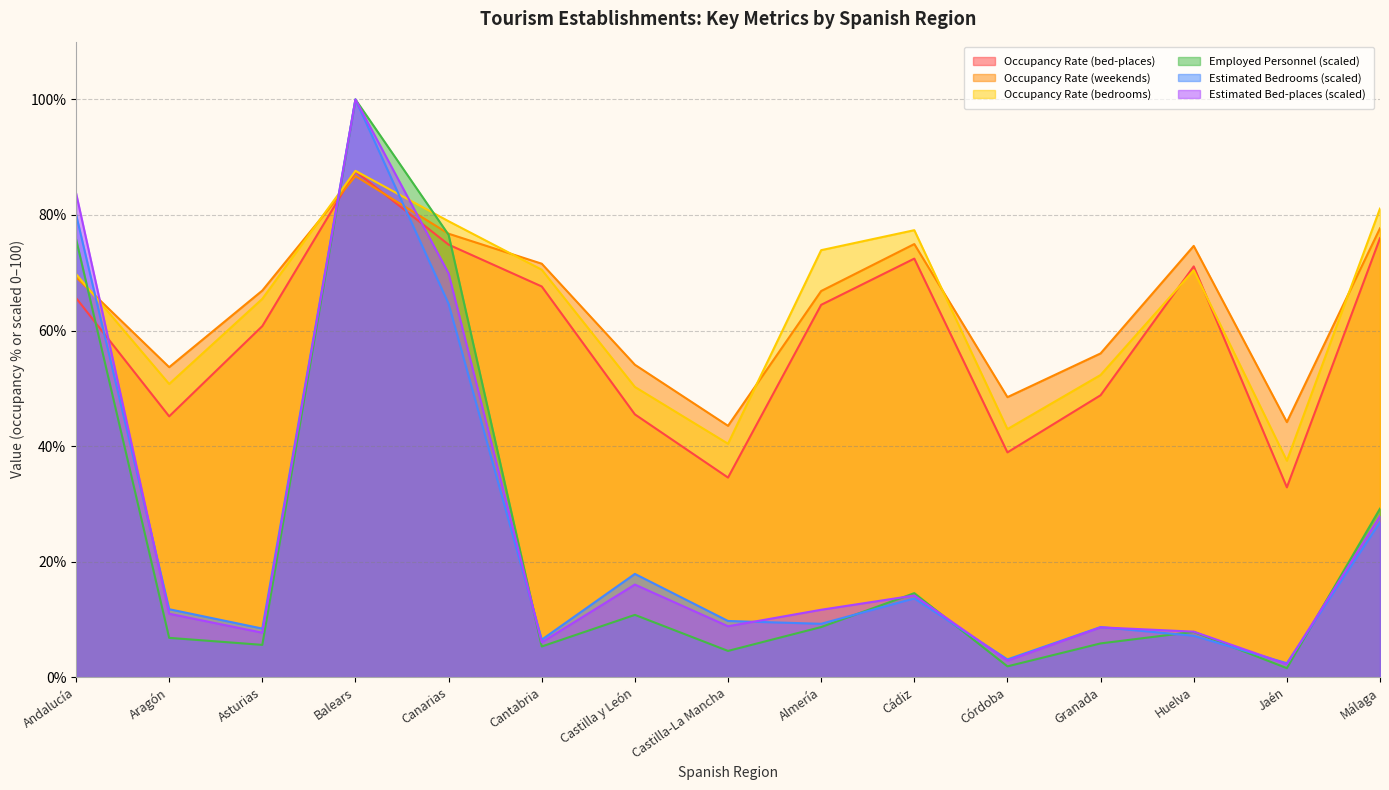

Where do Occupancy Rate (weekends) and Occupancy Rate (bed-places) first cross each other?

Asturias and Balears